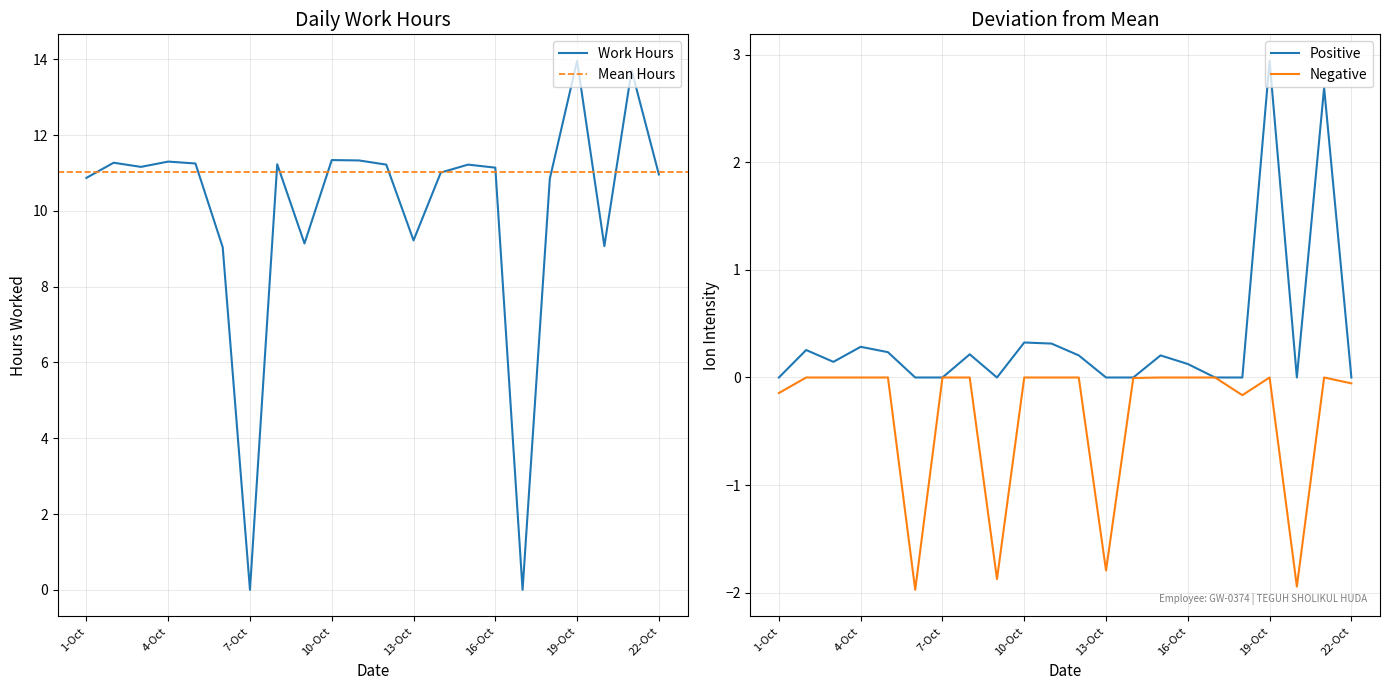

What is the sum of the values at 3-Oct and 21-Oct?

24.9